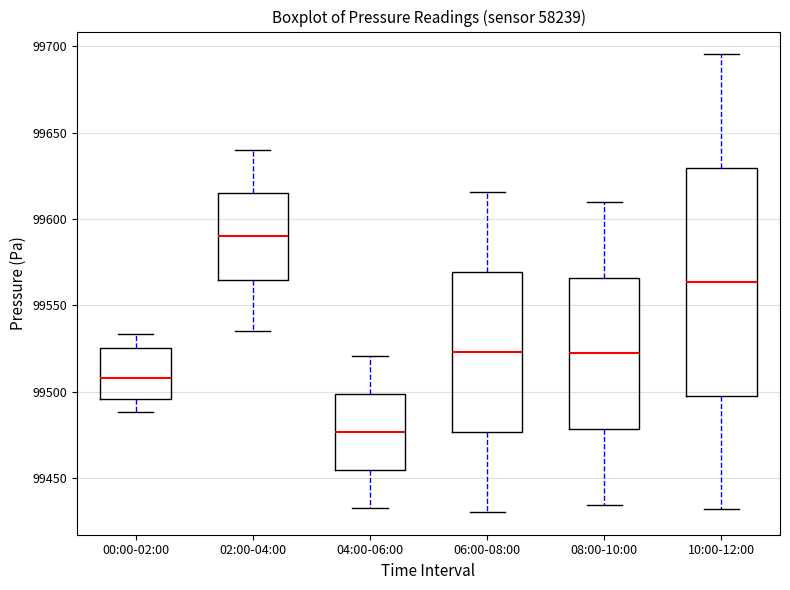

Where does the lower whisker of the box for 04:00-06:00 end on the y-axis? The values are not printed on the chart, so give them approximately, as read against the axis.

99435